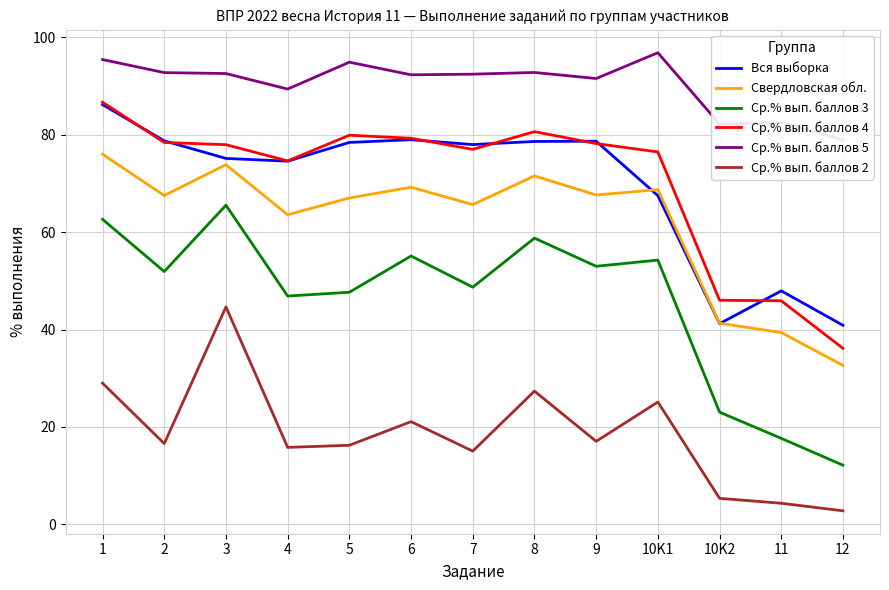

What is the smallest value displayed?

2.8